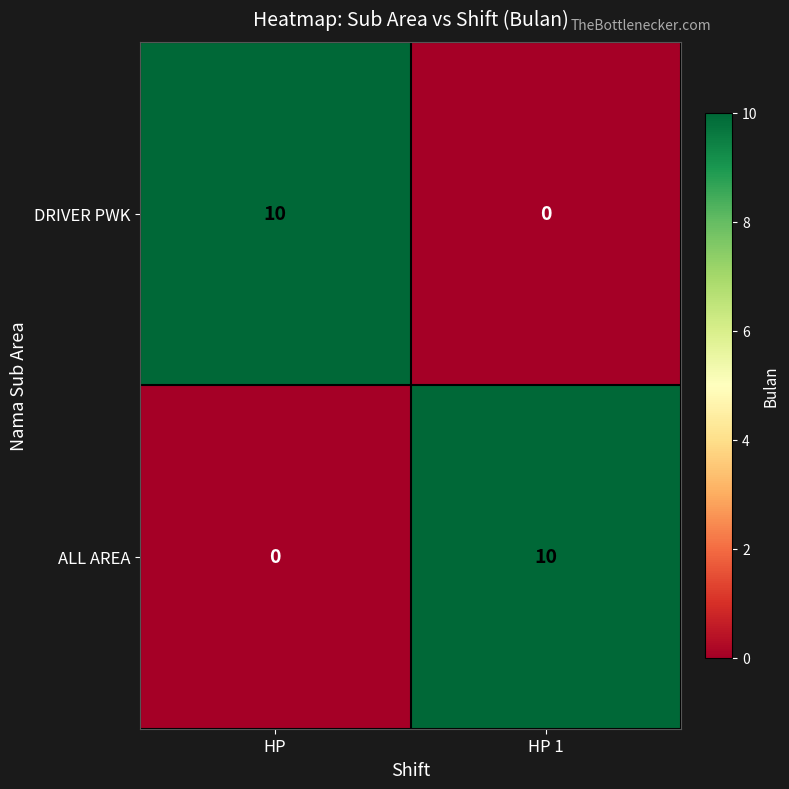

Reading right to left, extract all data points from this chart.

DRIVER PWK: 0	10
ALL AREA: 10	0